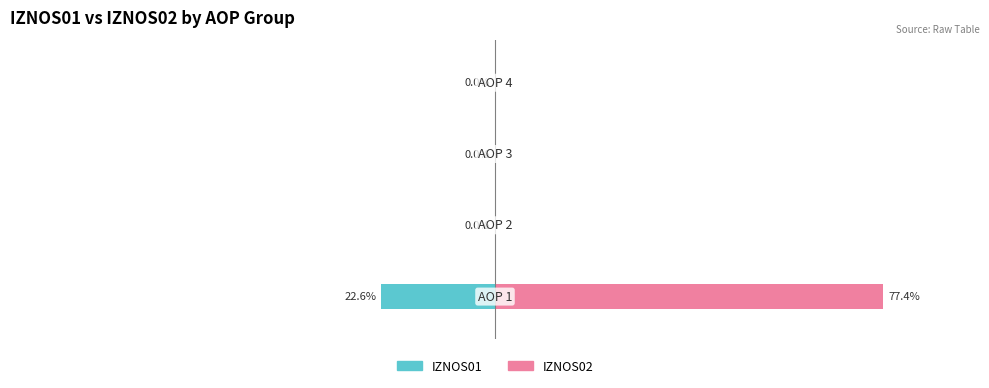

What is the difference between the maximum and minimum values in the IZNOS01 series?

22.6